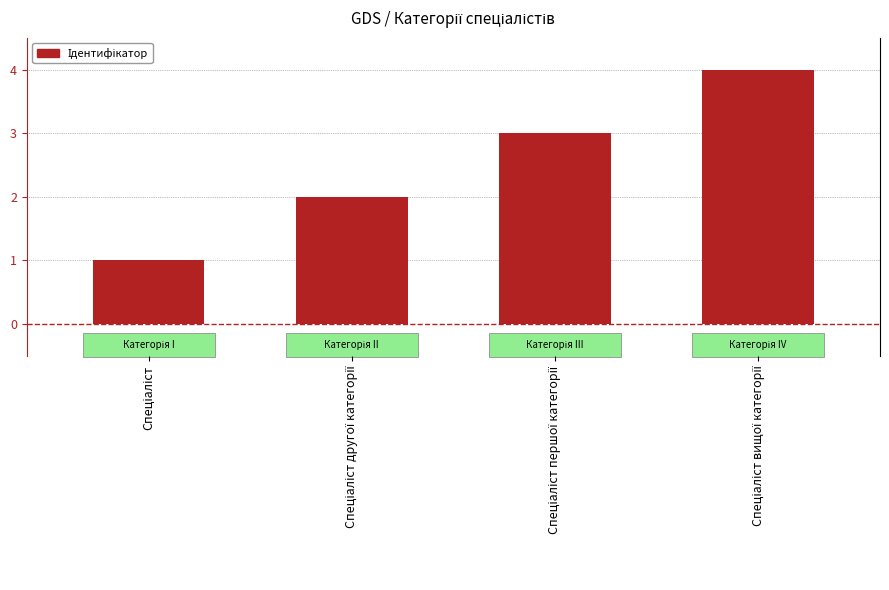

What is the greatest value displayed?

4